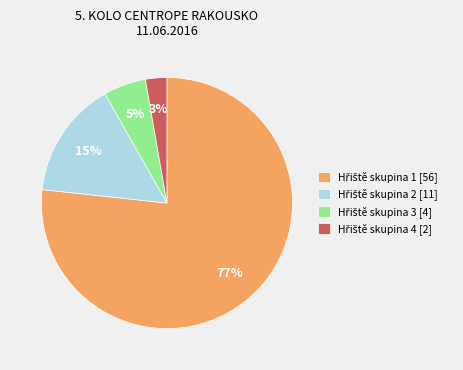

To the nearest percent, what is the difference between the largest and smallest slice percentages?

74%